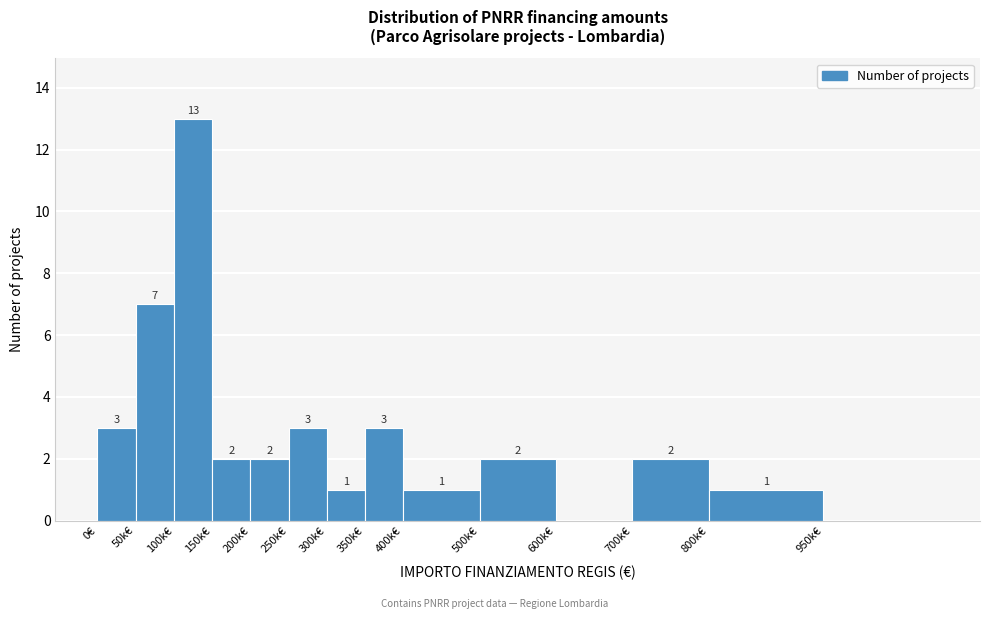

Reading right to left, extract all data points from this chart.

950k€=0	800k€=1	700k€=2	600k€=0	500k€=2	400k€=1	350k€=3	300k€=1	250k€=3	200k€=2	150k€=2	100k€=13	50k€=7	0€=3